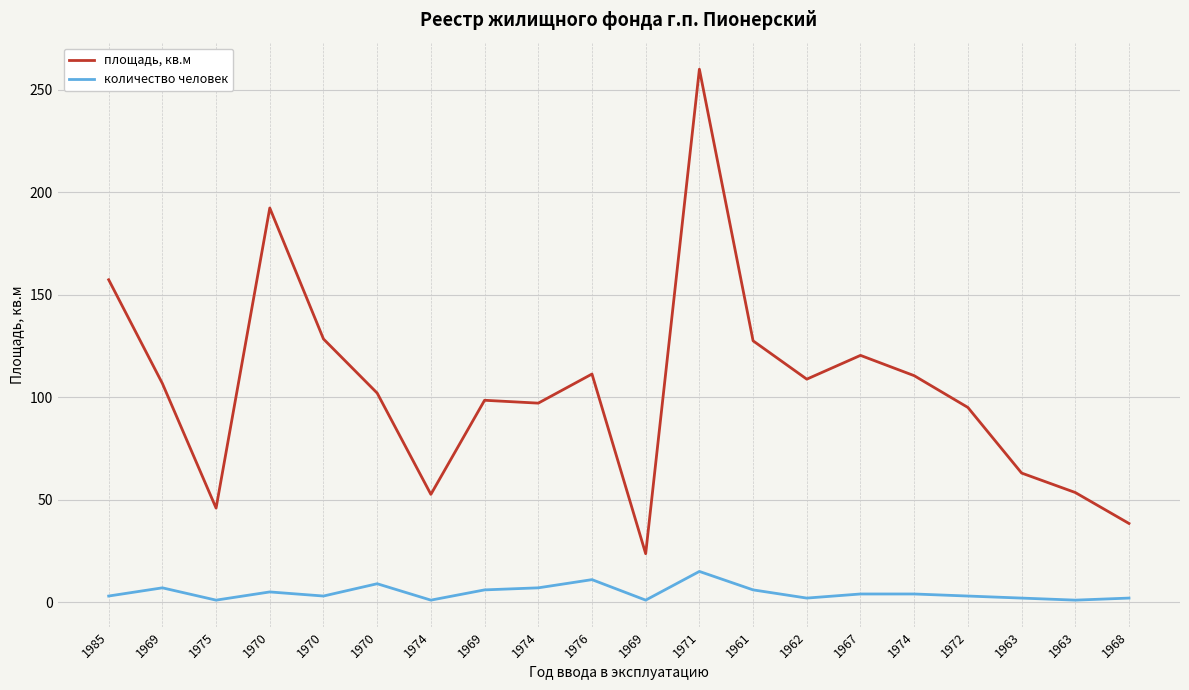

True or false: площадь, кв.м and количество человек cross at least once.

False